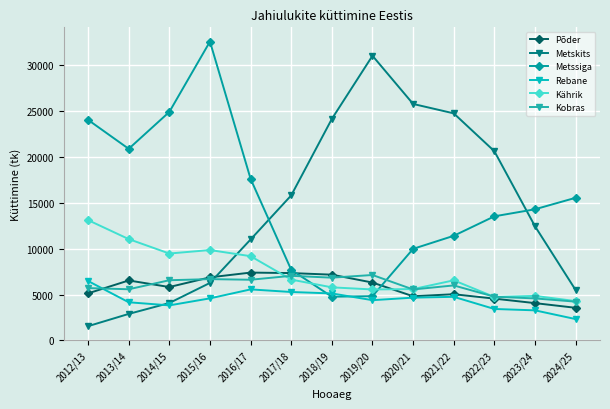

What is the value of the Põder point at the 2nd from the left?

6532